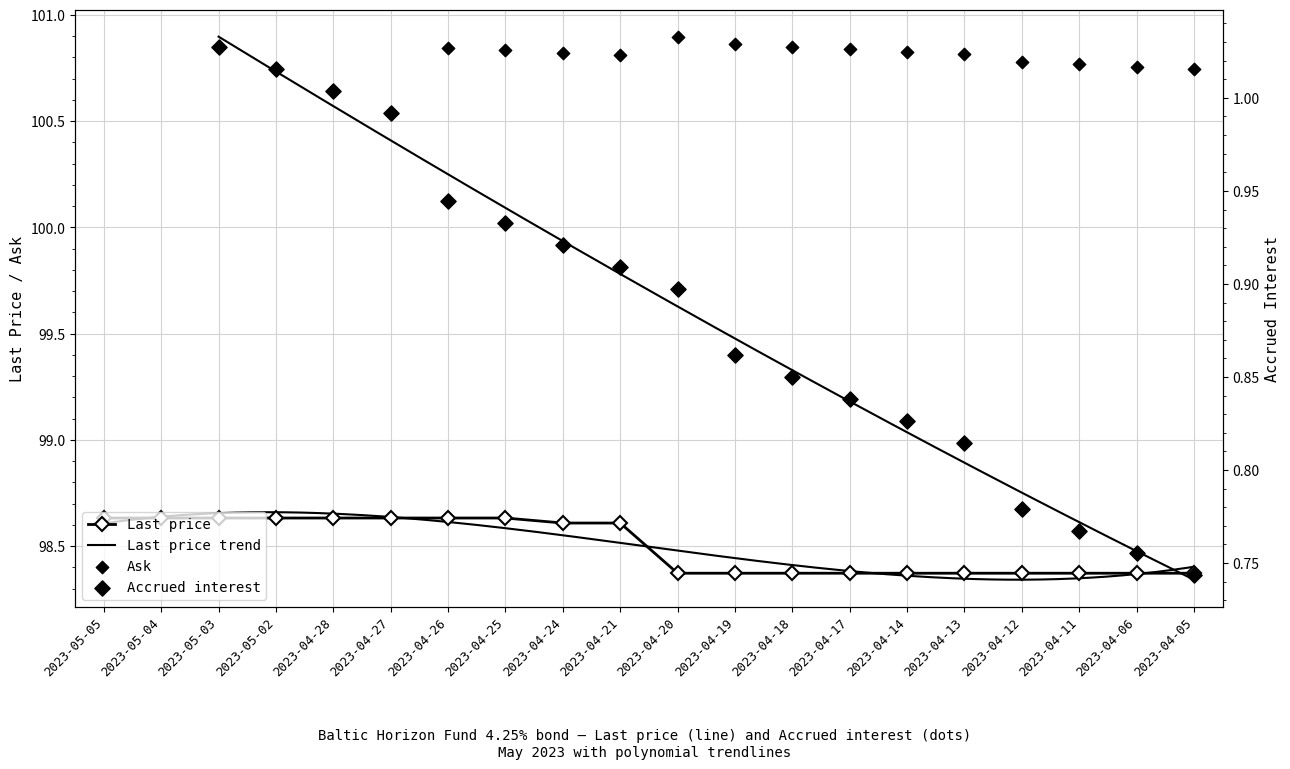

The Last price series shows 60.7 at 2023-05-02. True or false?

False